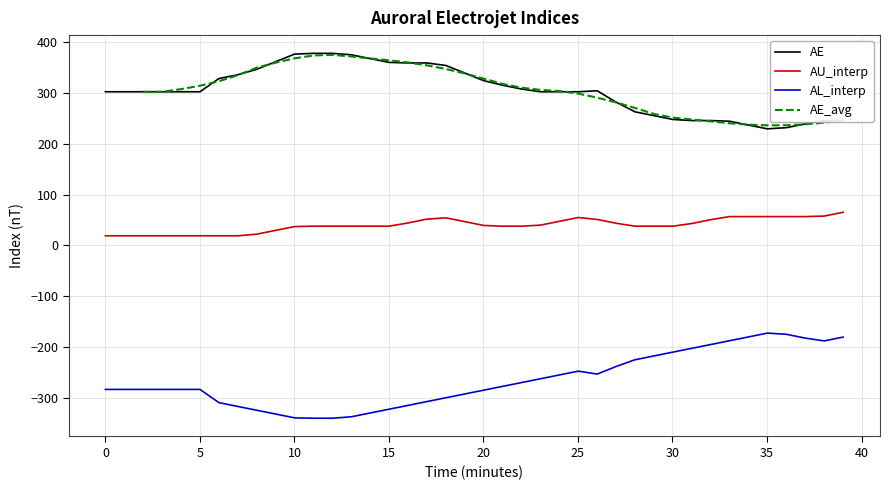

At how many categories does at least one series exceed -18?

40